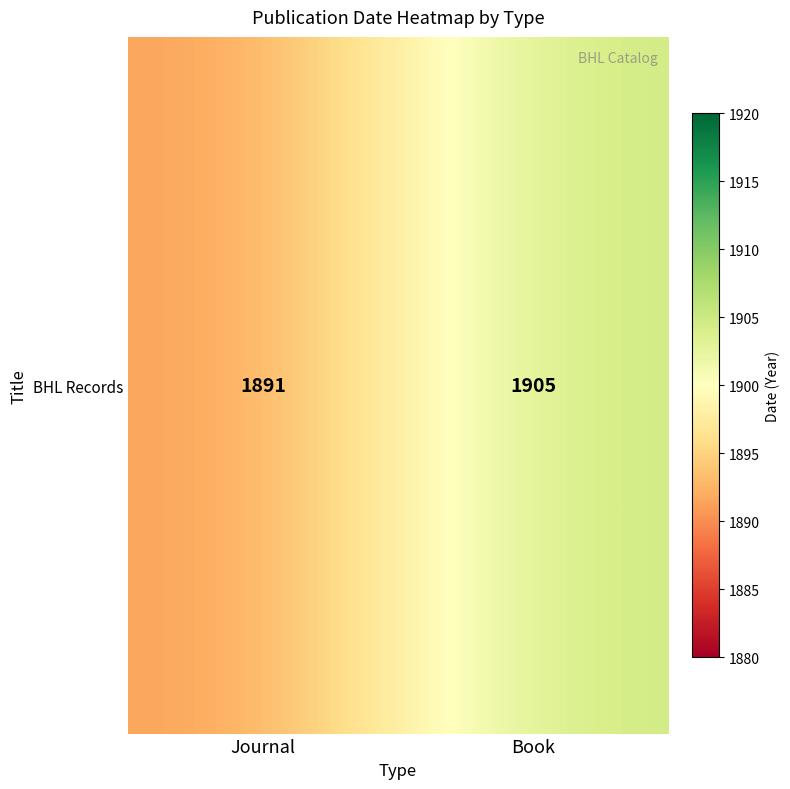

At which label is the value closest to 1898?

Journal